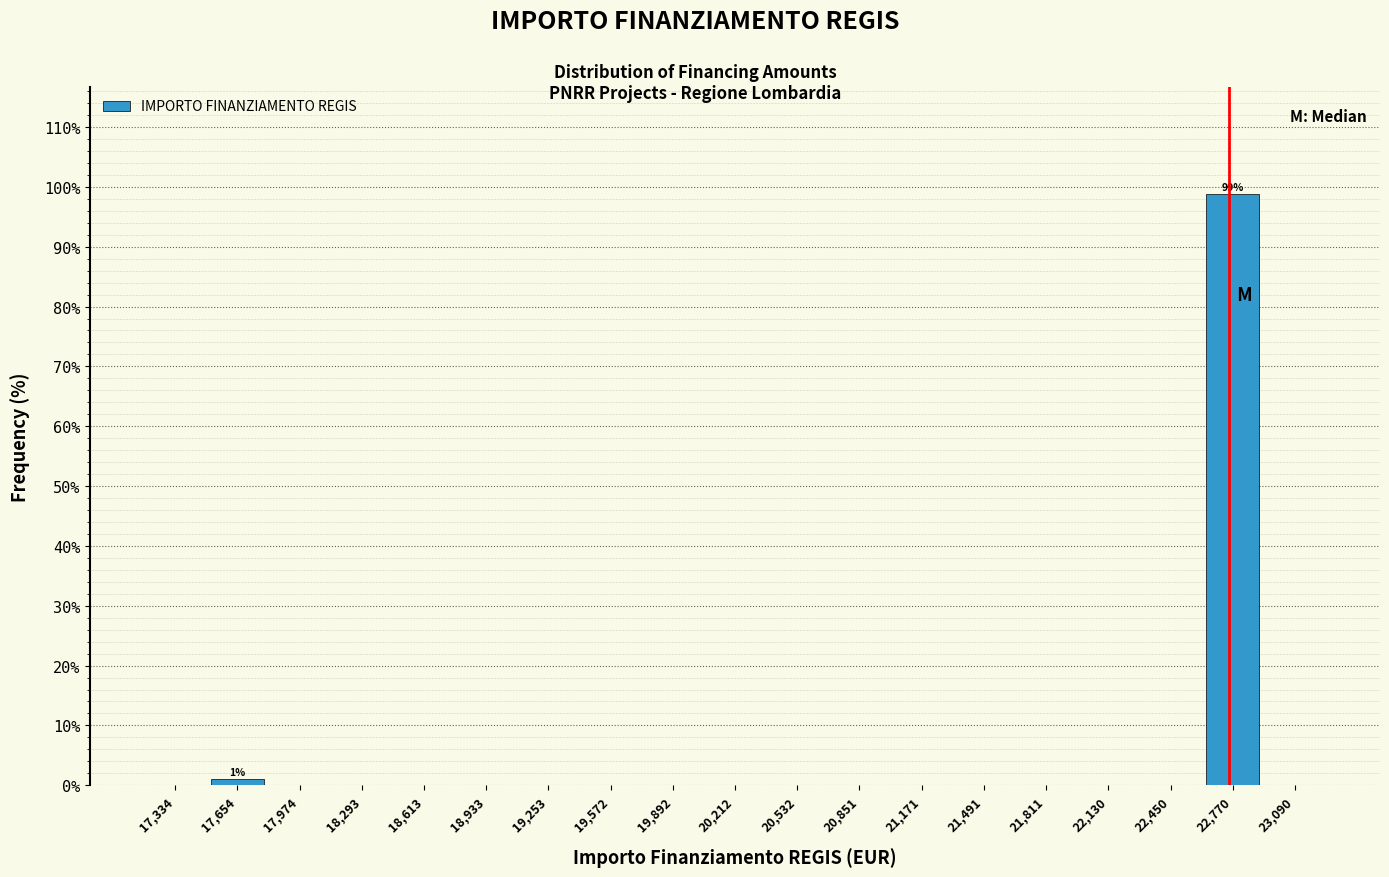

Over which range of the x-axis is the bar tallest?

22600 to 22950